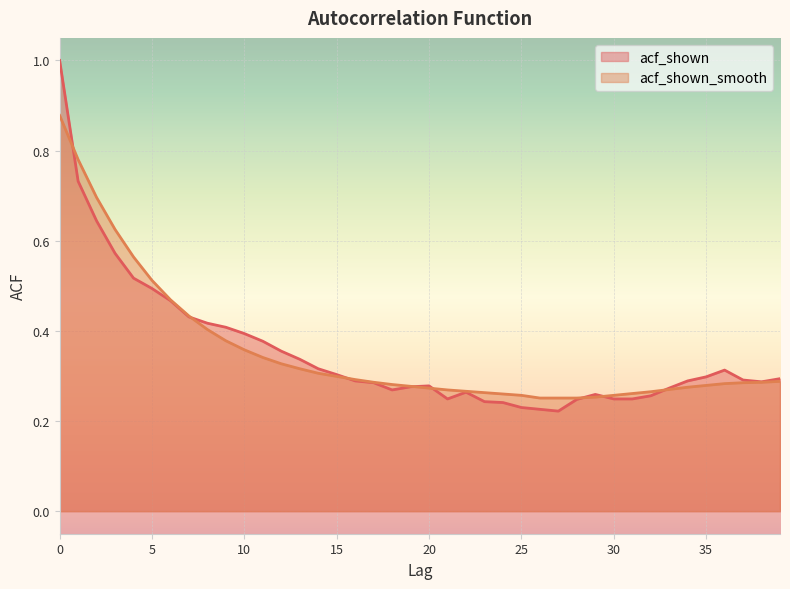

What is the sum of the acf_shown values at 32 and 17?

0.5